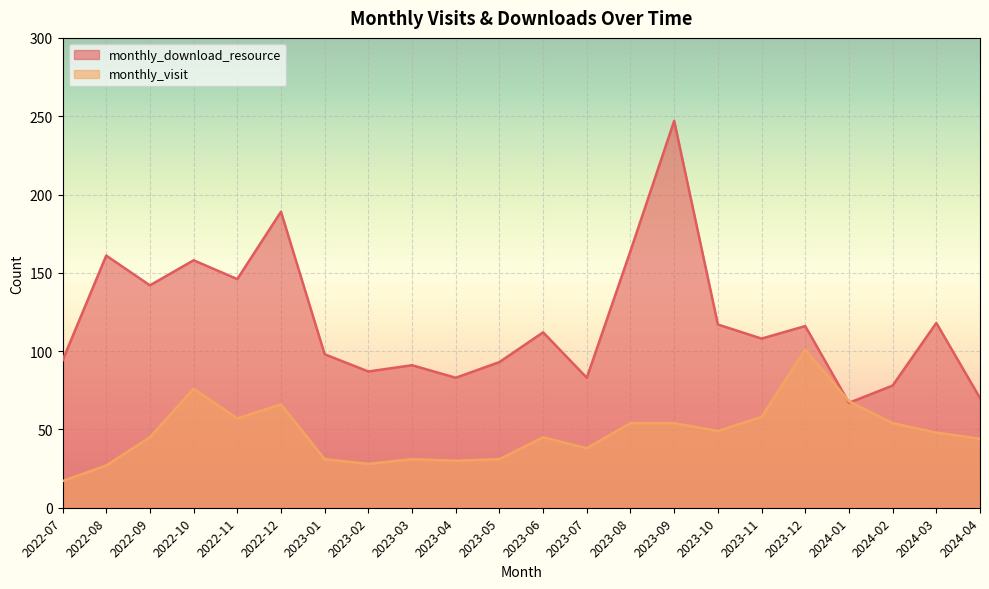

What is the label of the 8th point from the left?

2023-02